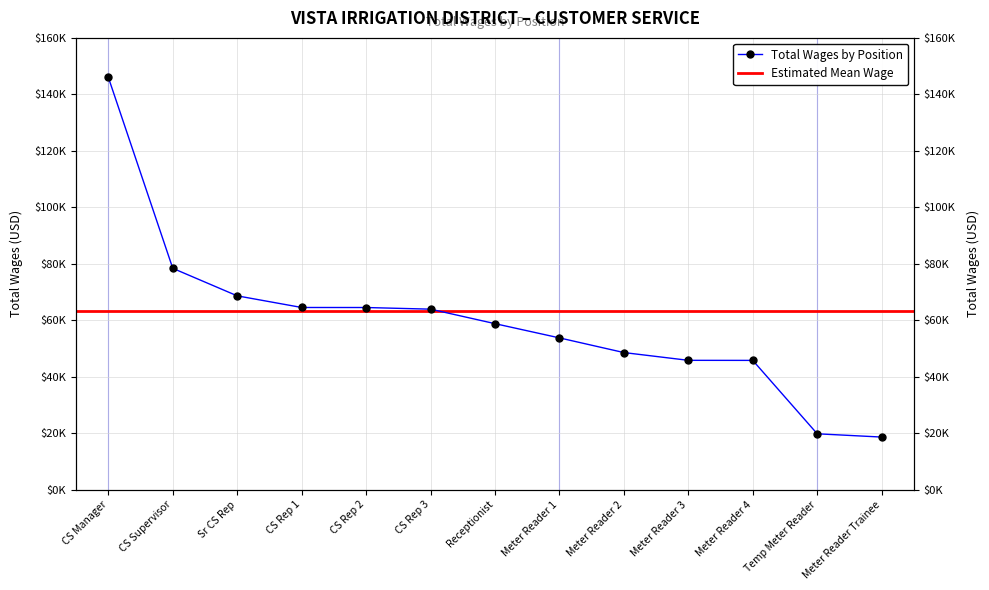

Approximately how many times larger is the value at Sr CS Rep compared to Temp Meter Reader?

3.5